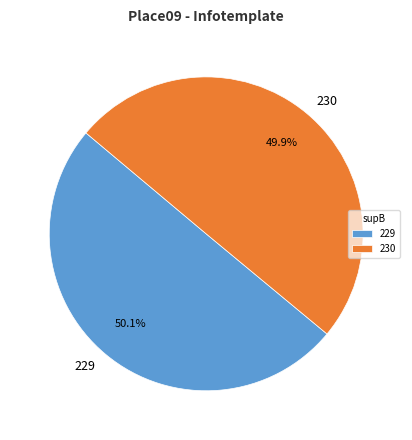

To the nearest percent, what percentage of the pie is 229?

50%